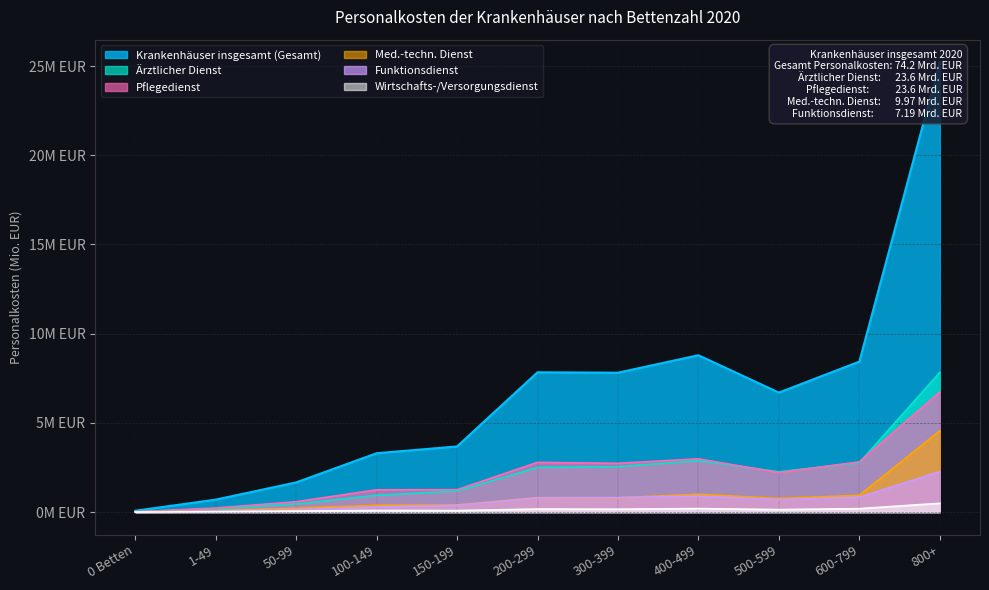

How many times do Pflegedienst and Med.-techn. Dienst cross each other?

1